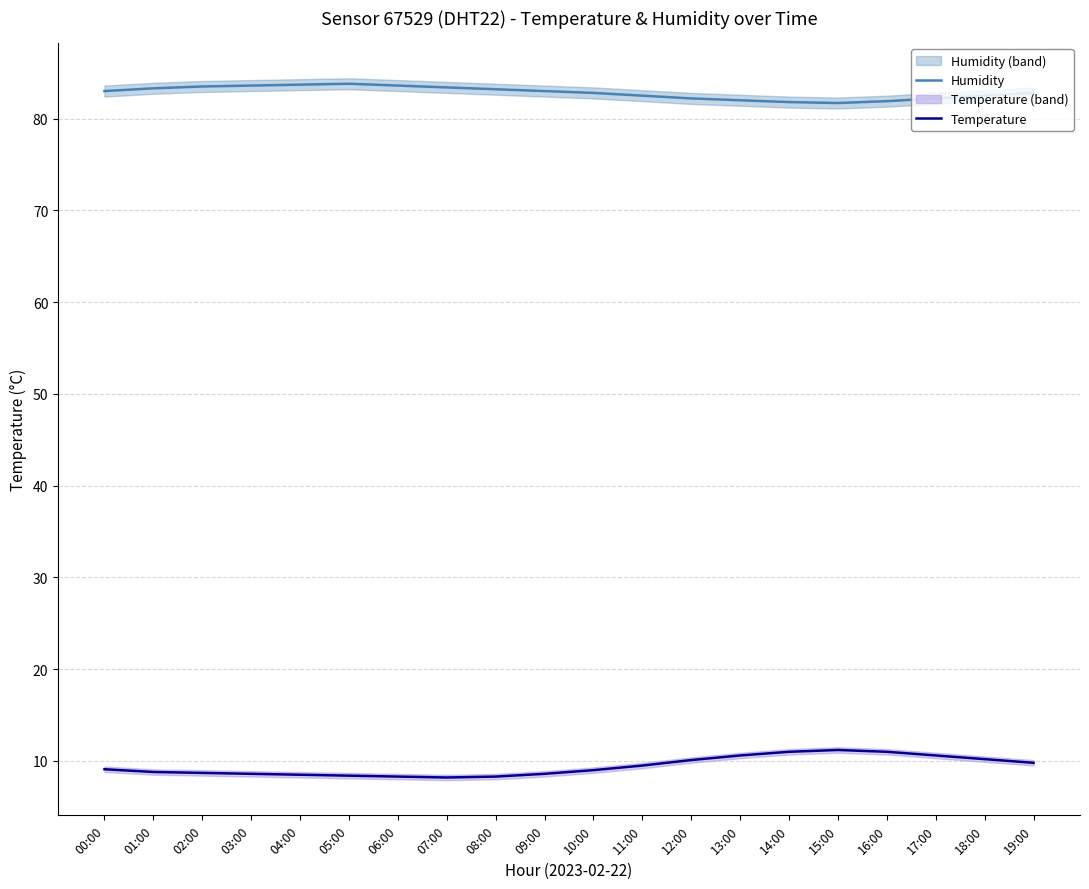

Where is the first local minimum for Humidity?

15:00